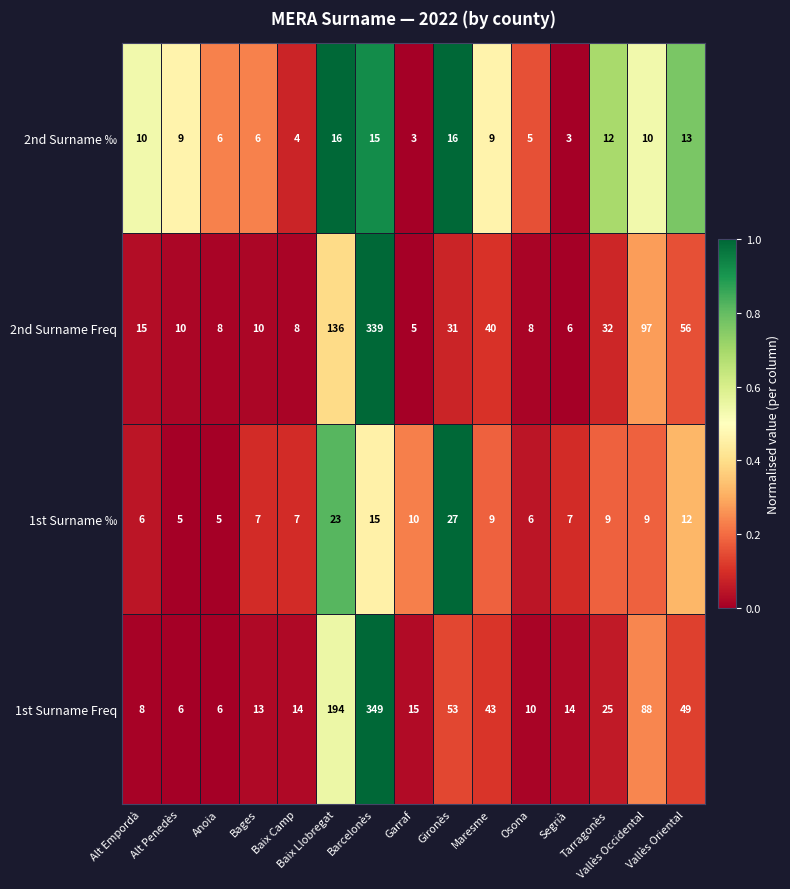

Rank the series by their maximum value, from lowest to highest.

2nd Surname ‰, 1st Surname ‰, 2nd Surname Freq, 1st Surname Freq